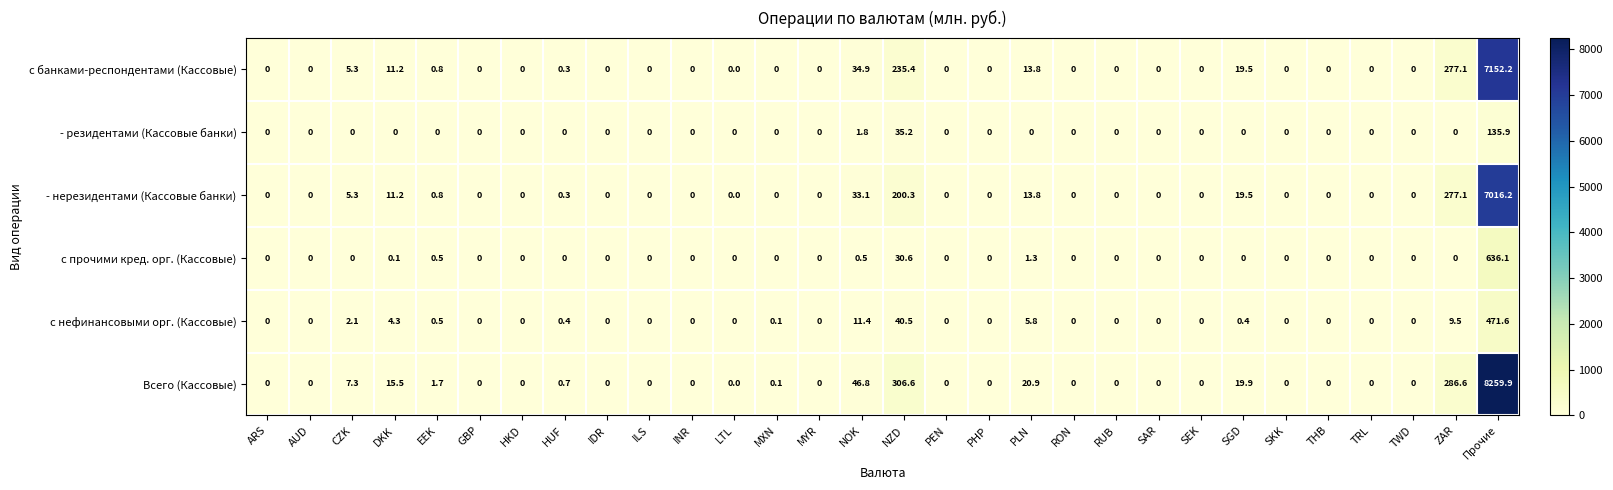

List the series in order of their peak value, lowest first.

- резидентами (Кассовые банки), с нефинансовыми орг. (Кассовые), с прочими кред. орг. (Кассовые), - нерезидентами (Кассовые банки), с банками-респондентами (Кассовые), Всего (Кассовые)